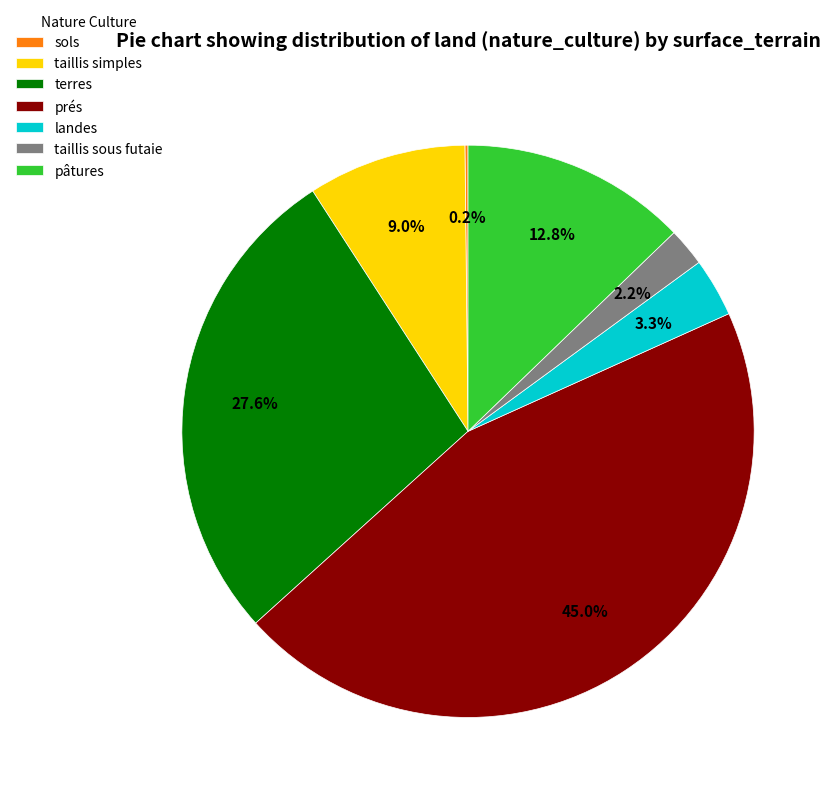

Does taillis sous futaie account for over 50% of the chart?

No